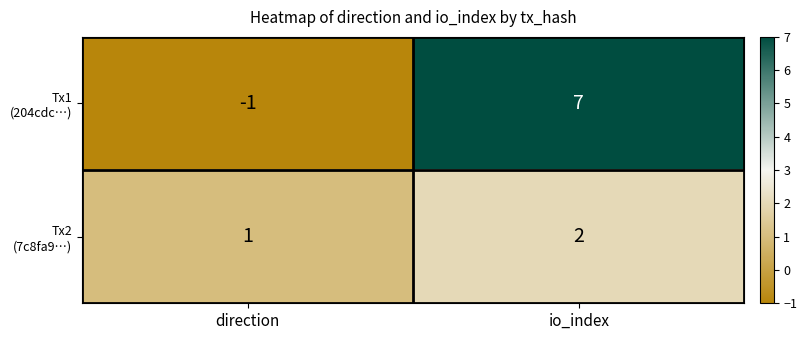

What is the smallest value displayed?

-1